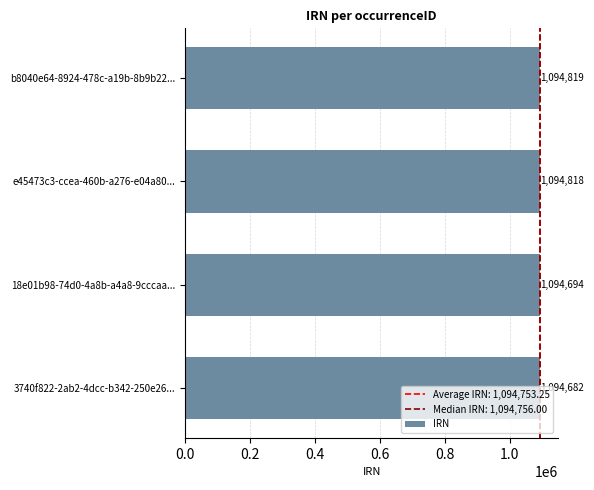

What is the difference between the maximum and minimum values?

137